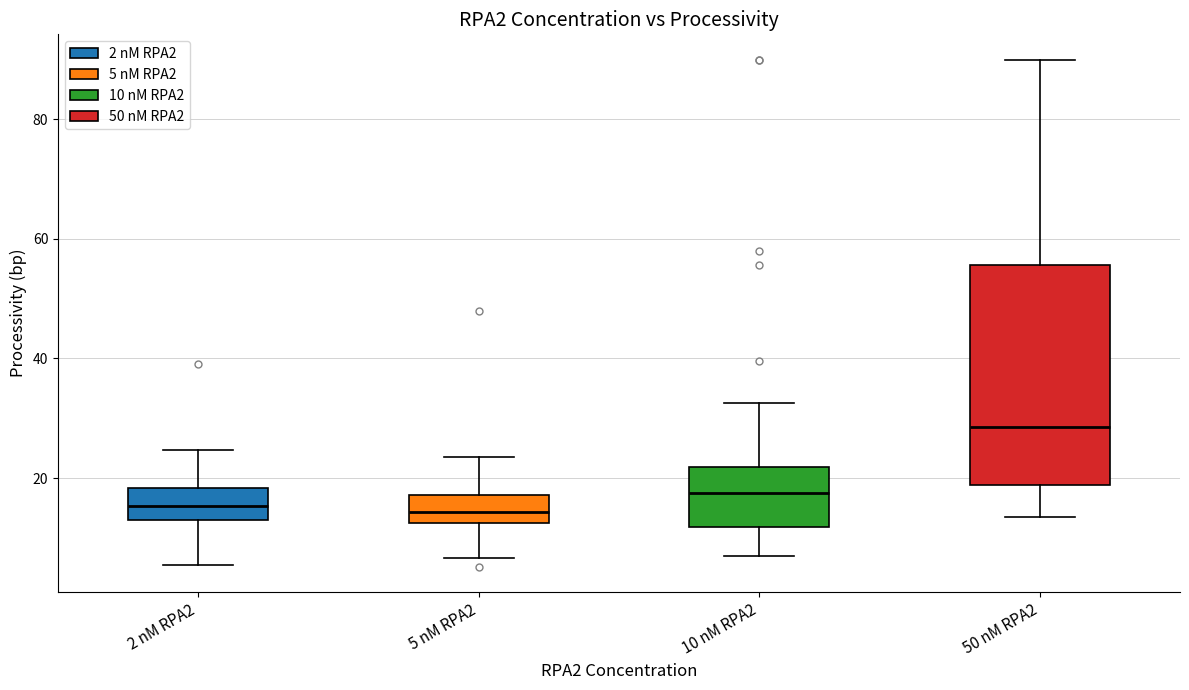

Where does the lower whisker of the box for 10 nM RPA2 end on the y-axis? The values are not printed on the chart, so give them approximately, as read against the axis.

6